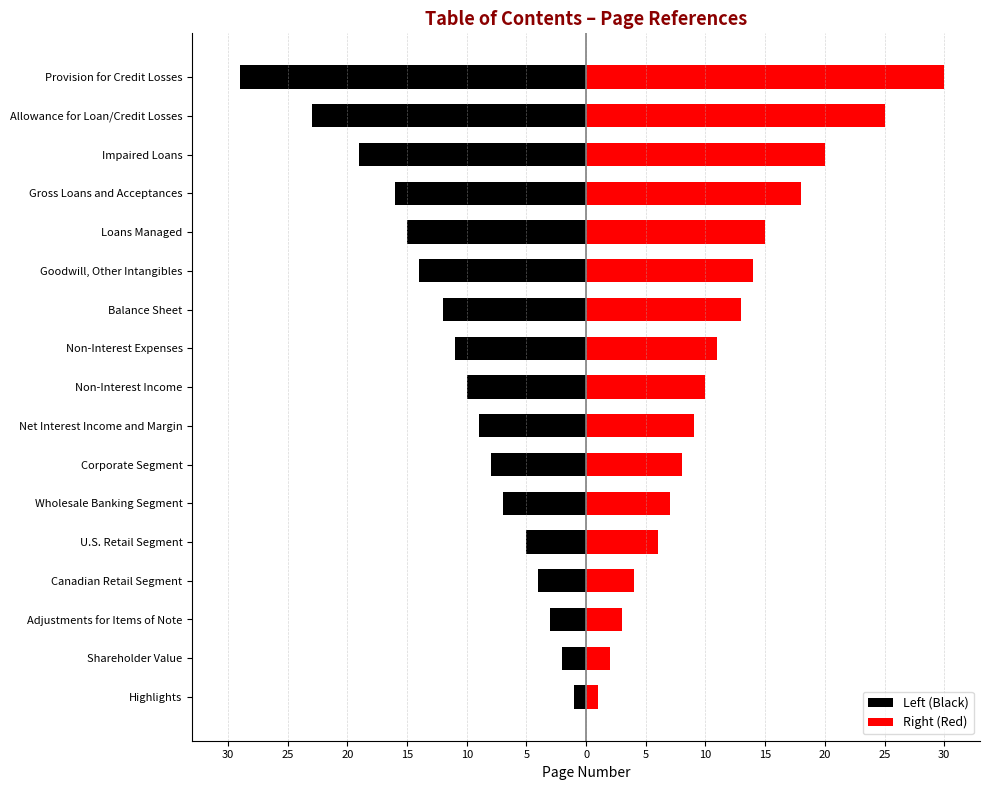

Which series has the largest total across all categories?

Right (Red)